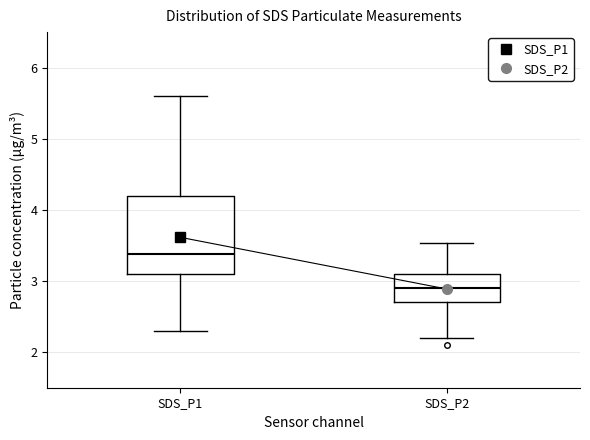

Comparing the boxes themselves (not the whiskers), which one is the tallest?

SDS_P1